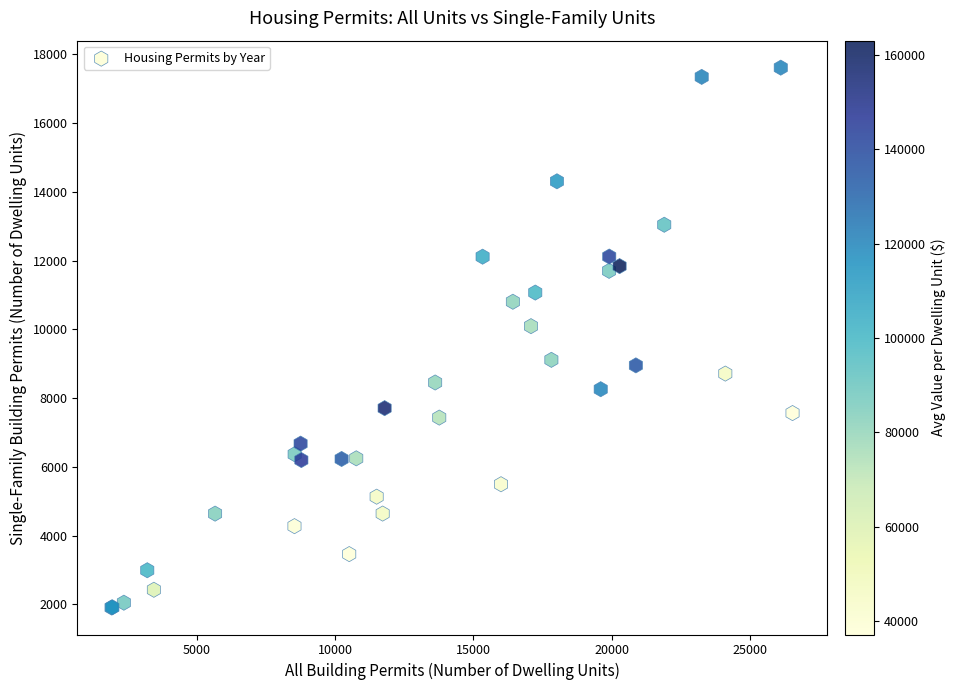

What Y value in the scatter plot is closest to 9762?

10095